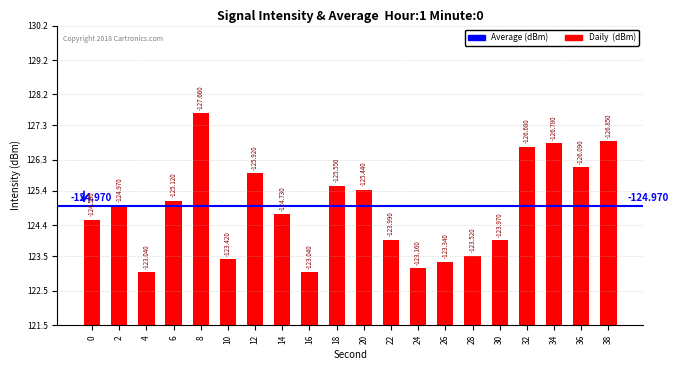

What is the ratio of the value at 22 to the value at 2?

1.0